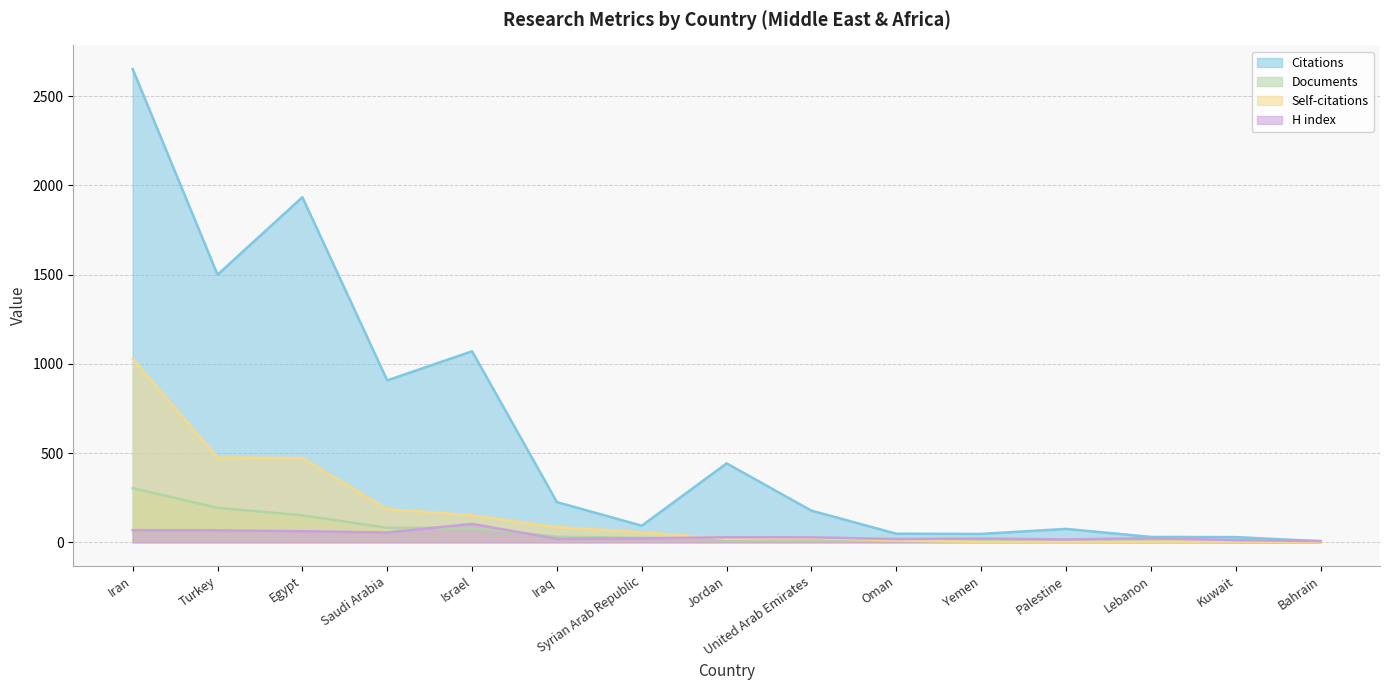

True or false: H index has more than 0 points higher than both neighbors.

True